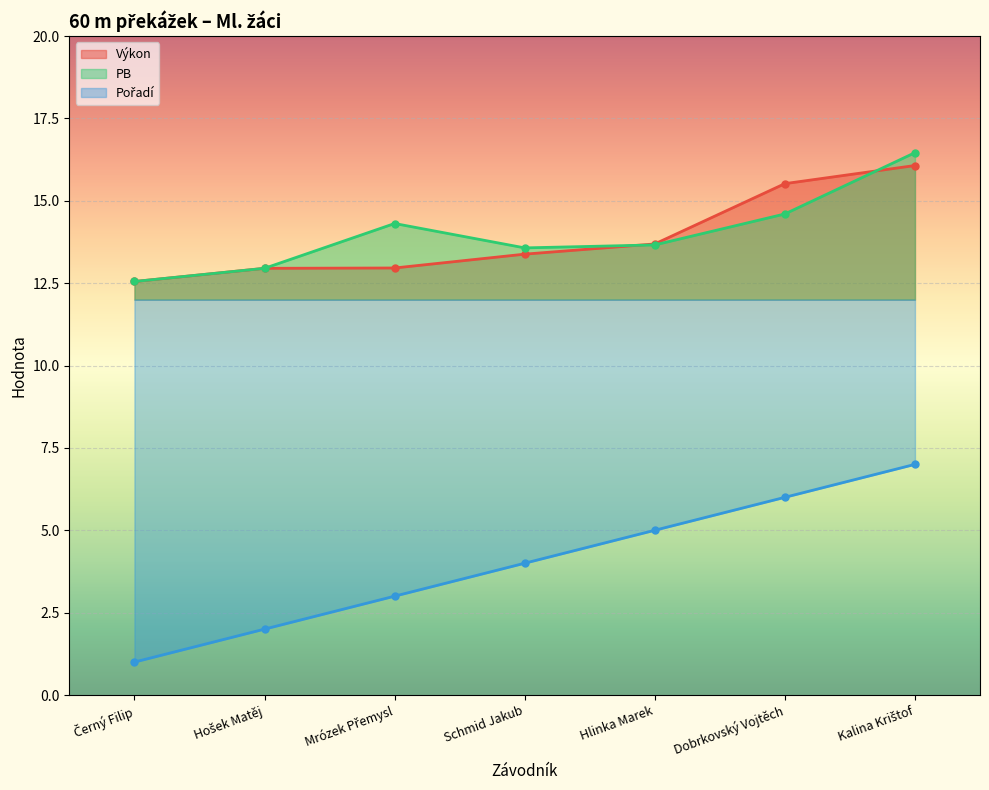

How many times do Výkon and PB cross each other?

2